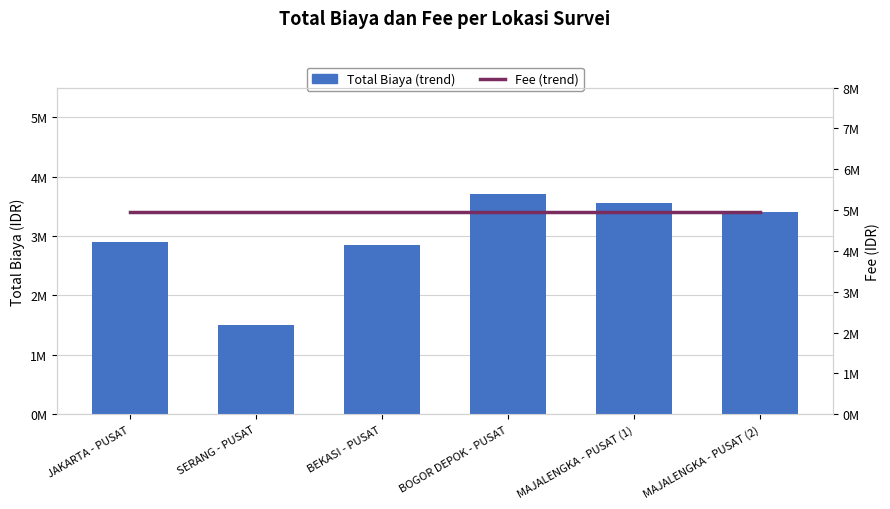

The value of Total Biaya (trend) at JAKARTA - PUSAT is 2900000. True or false?

True